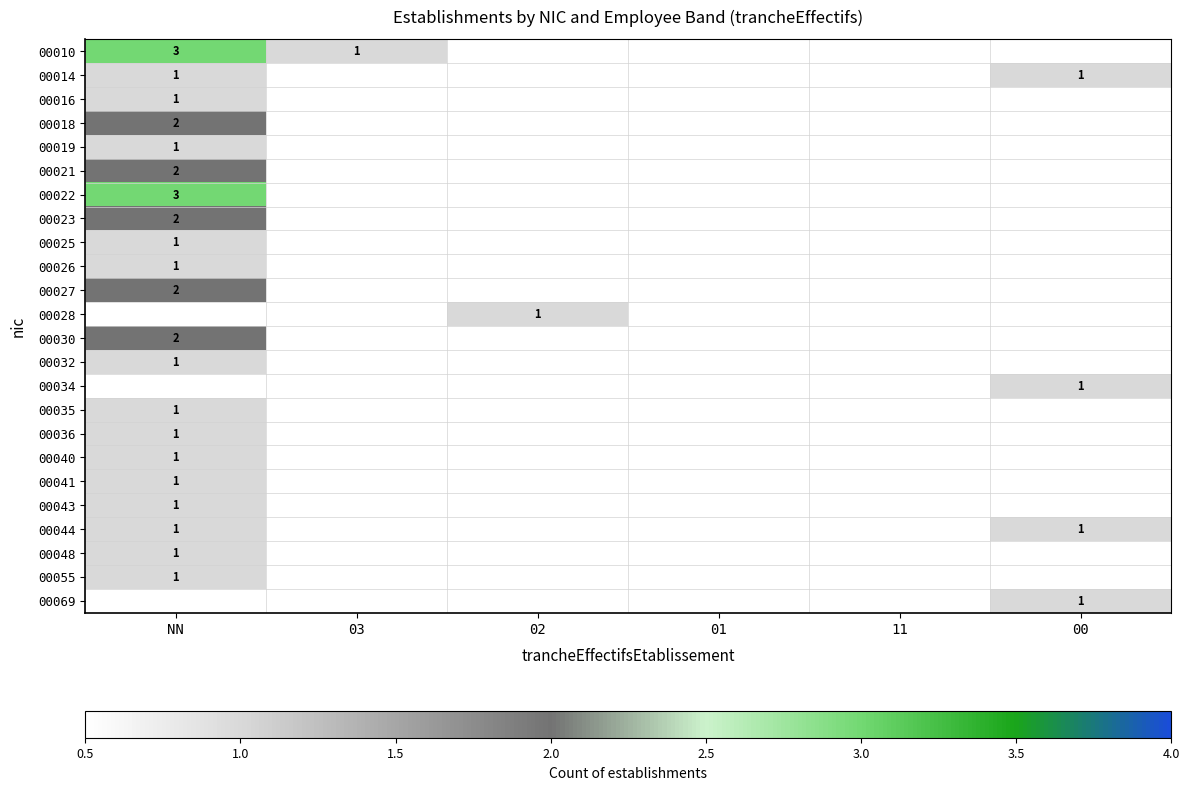

True or false: 00035 has a value of 1 at NN.

True